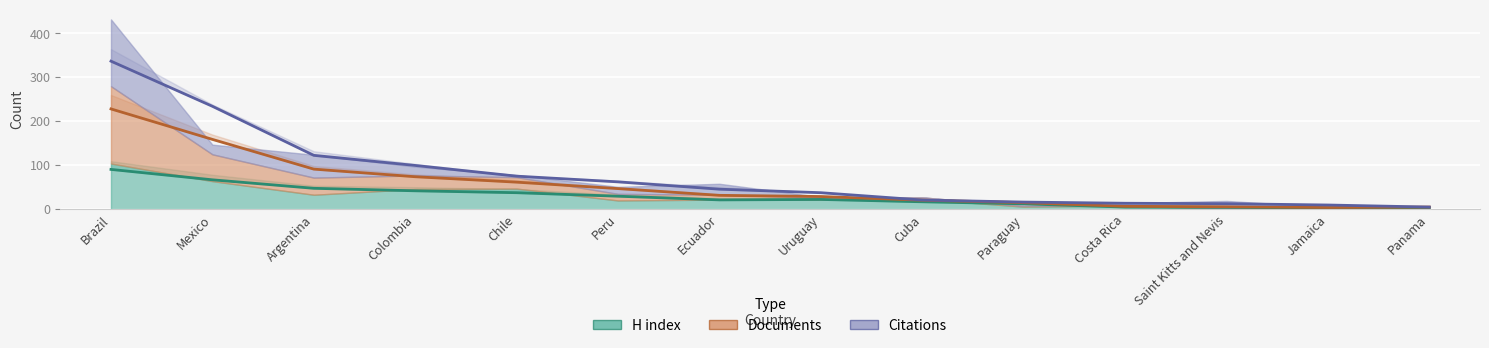

True or false: Documents has a value of 15 at Colombia.

False